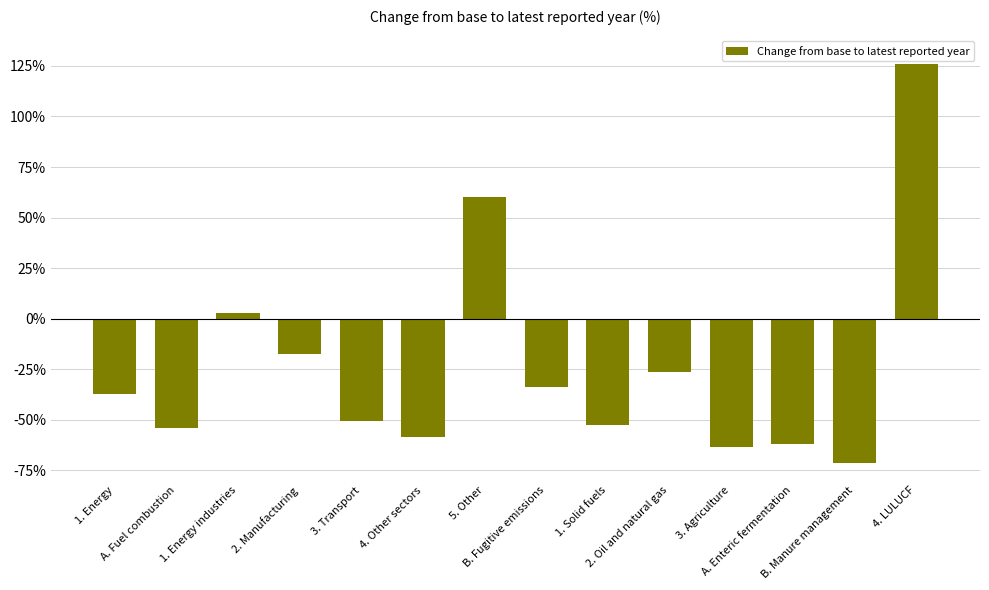

How many values exceed -37?

6